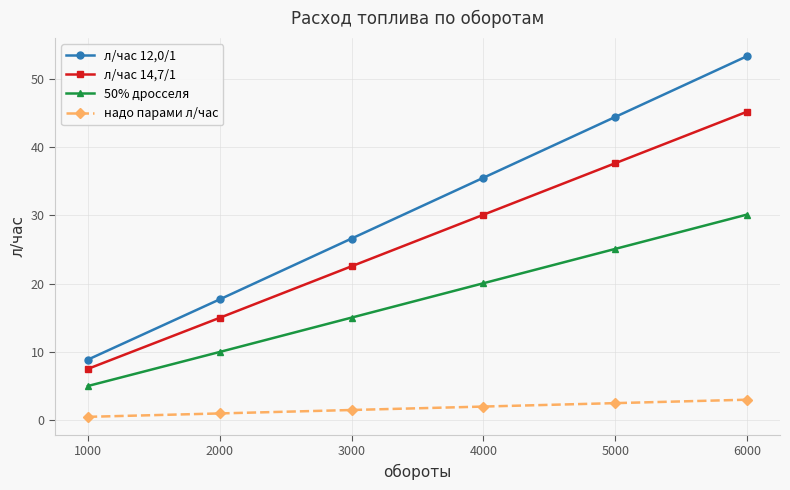

Rank the series at 5000 from highest to lowest value.

л/час 12,0/1, л/час 14,7/1, 50% дросселя, надо парами л/час